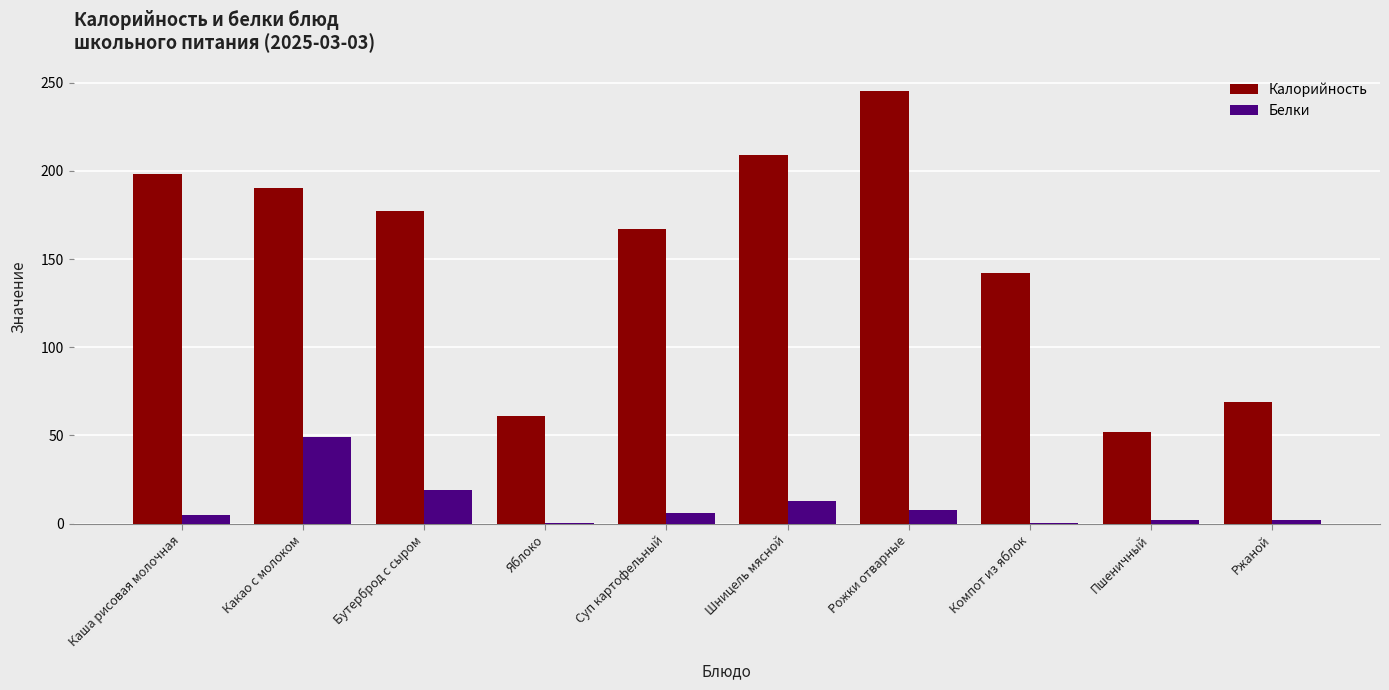

Which series changed the most between Суп картофельный and Шницель мясной?

Калорийность